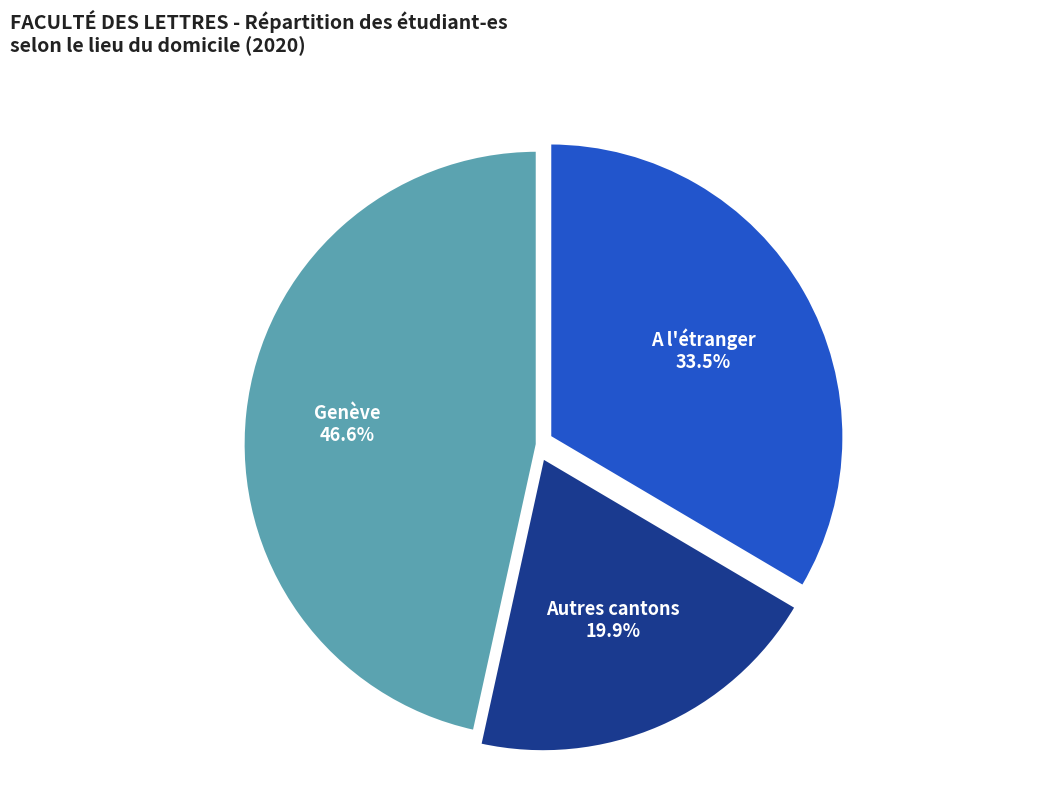

Combined, what portion of the pie is A l'étranger and Autres cantons?

53.4%